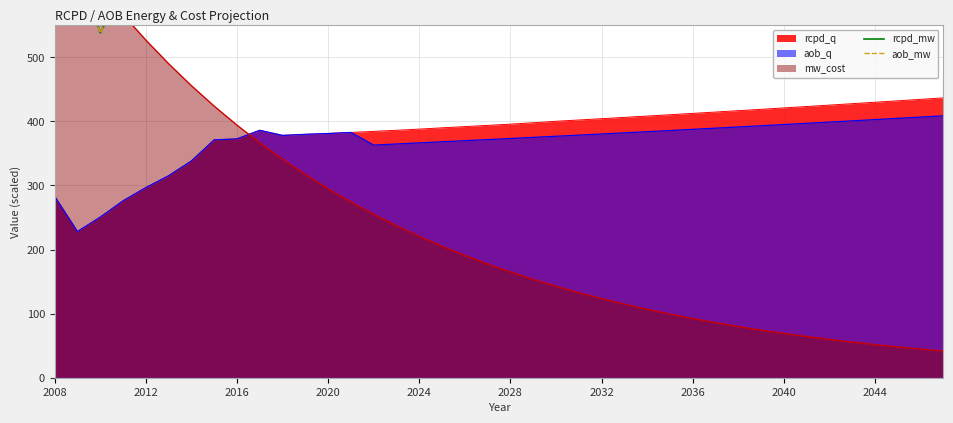

What is the difference between the aob_mw values at 23 and 2032?

86.3